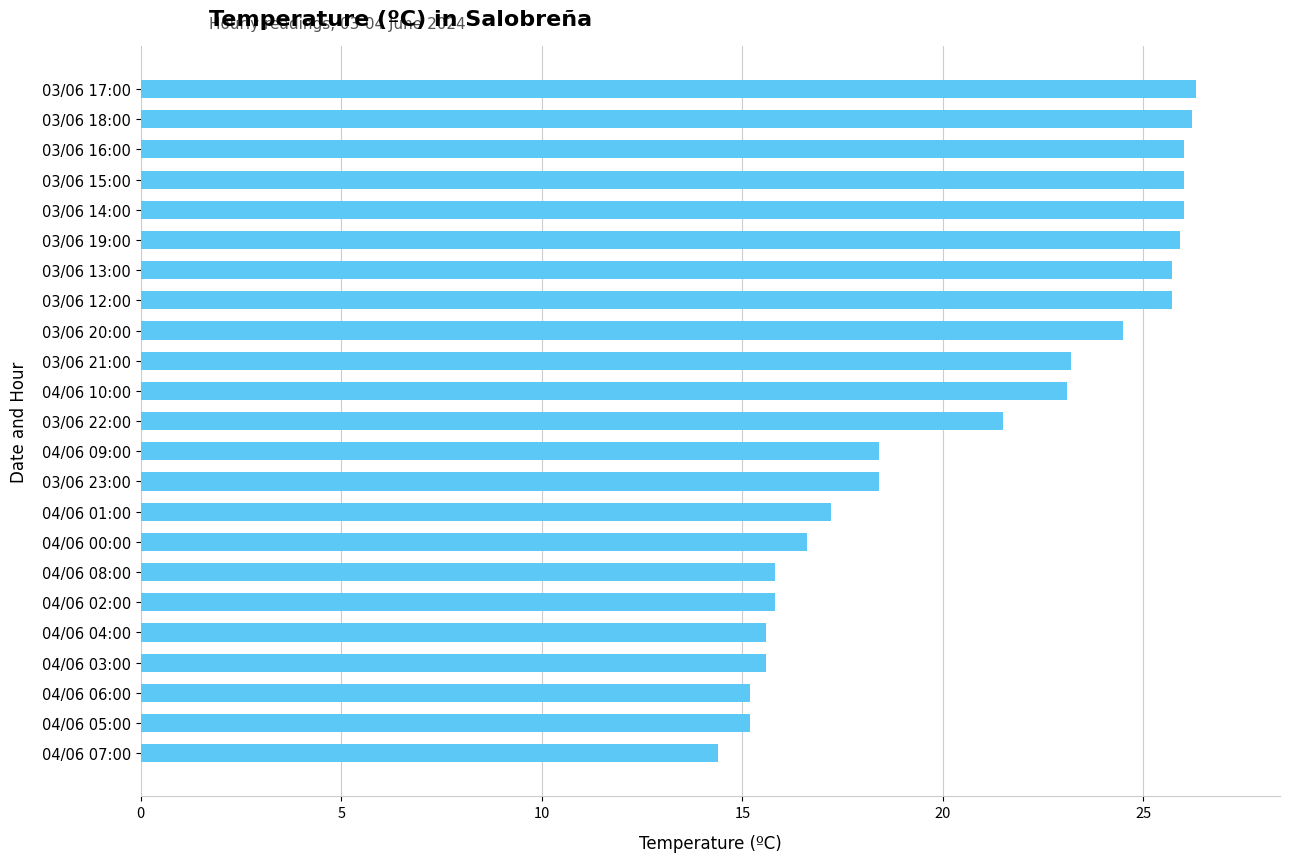

What is the difference between the maximum and minimum values?

11.9